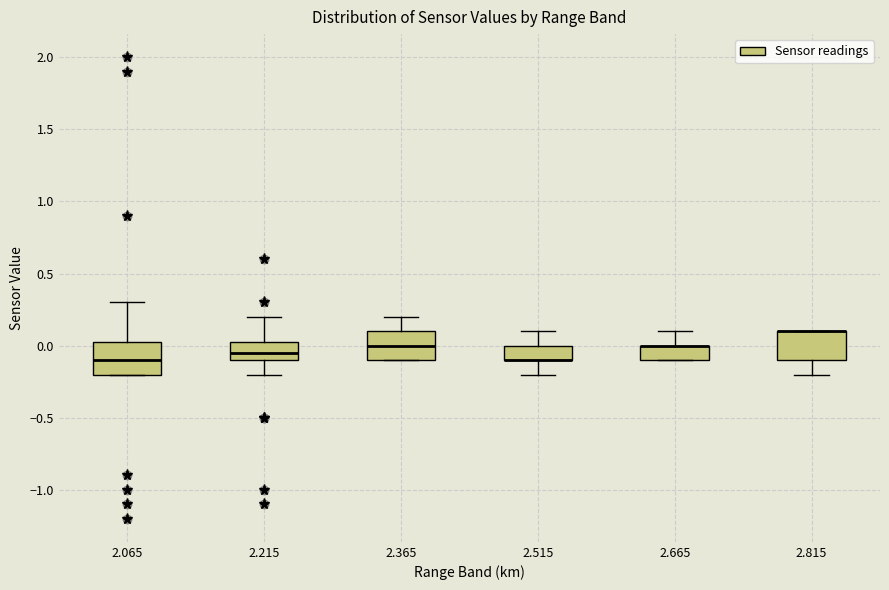

Where does the upper whisker of the box at x = 2.215 end on the y-axis? The values are not printed on the chart, so give them approximately, as read against the axis.

0.20